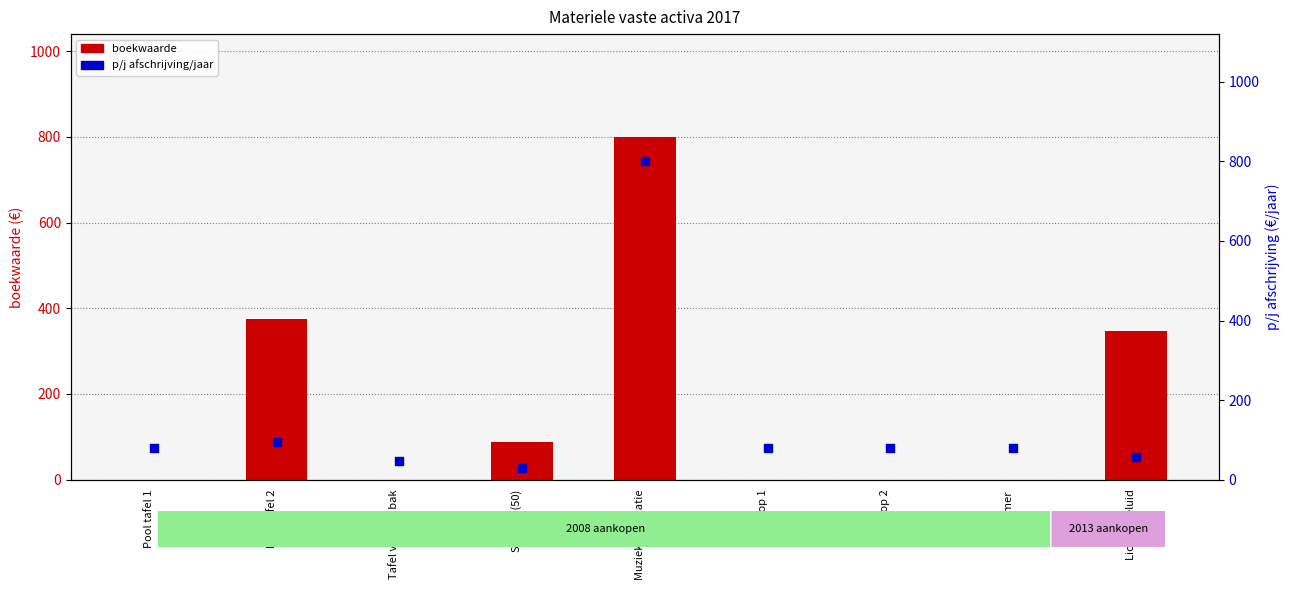

What is the total value across all series at Stoelen (50)?

116.7